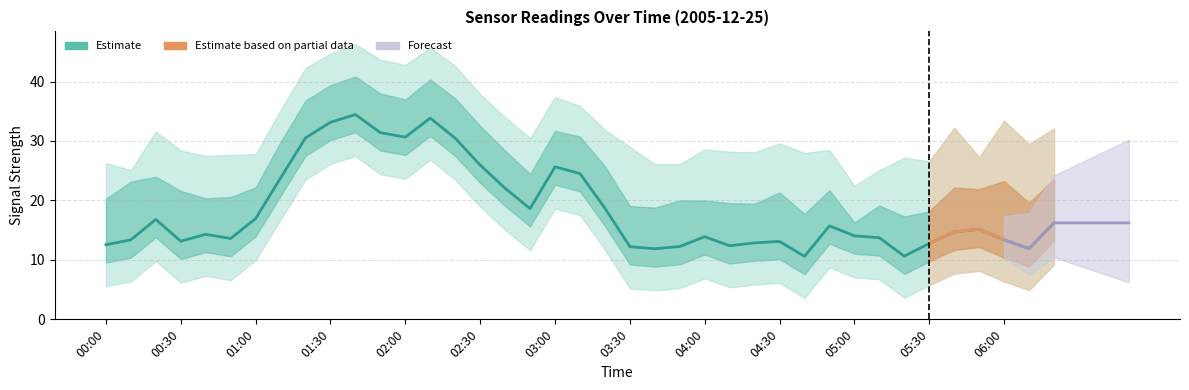

Approximately how many times larger is the value at 16 compared to 31?

1.6